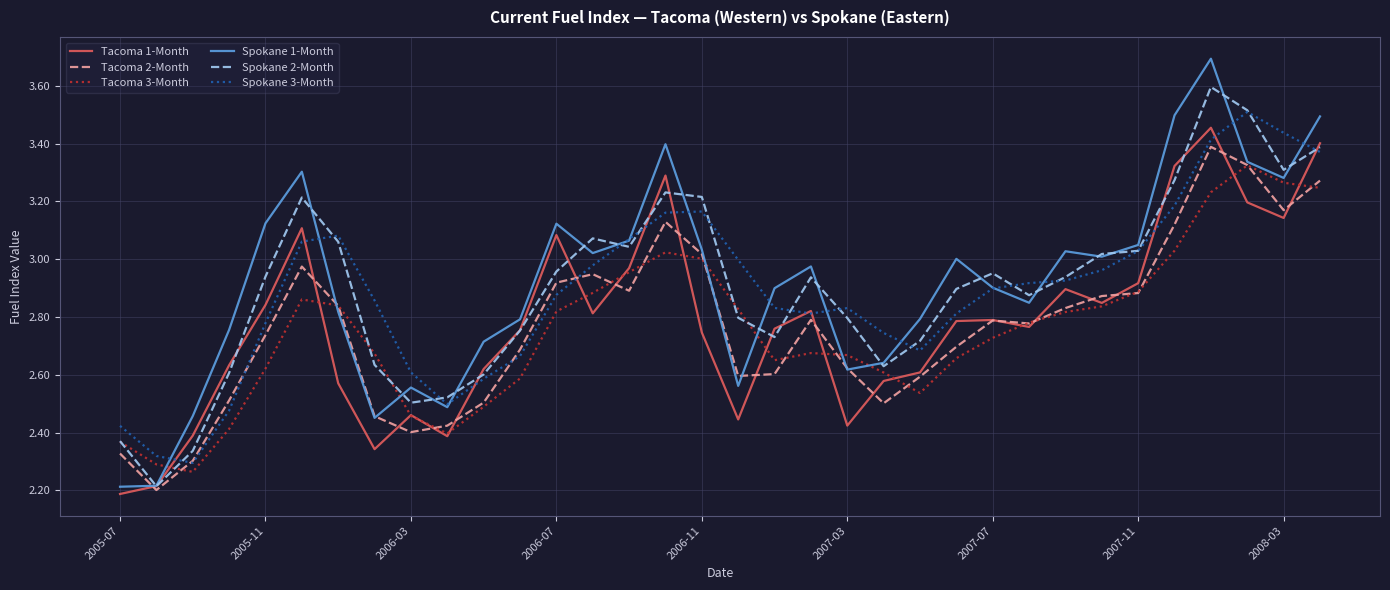

Which series has the widest spread of values?

Spokane 1-Month